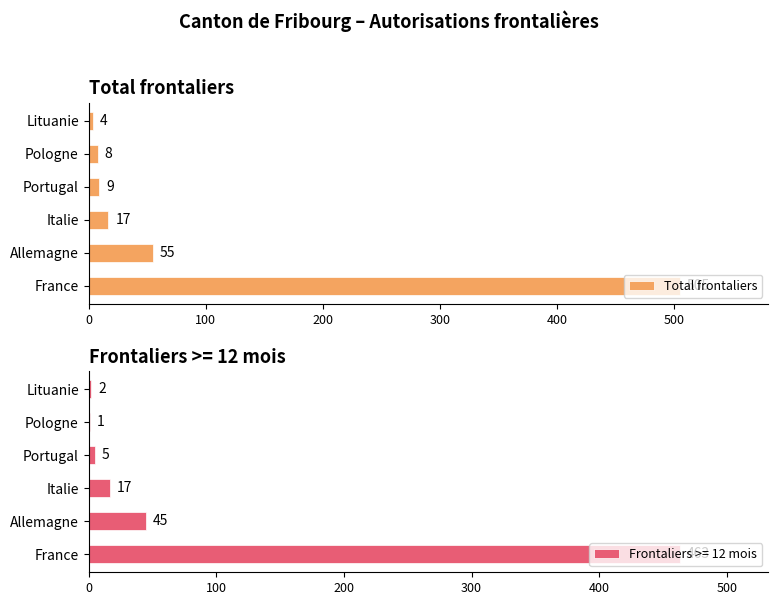

What is the difference between the Total frontaliers values at France and Lituanie?

501